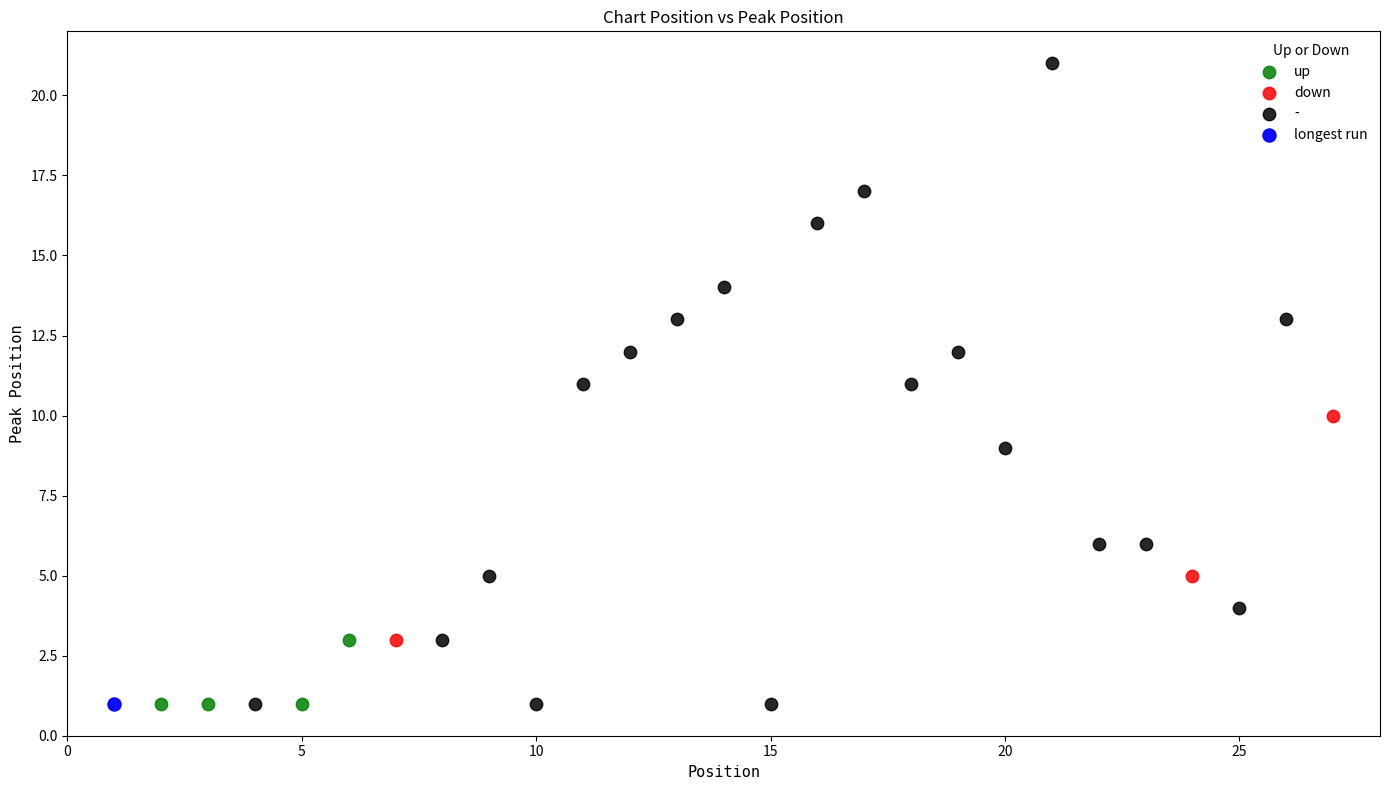

What are all the series names shown in the legend?

up, down, -, longest run